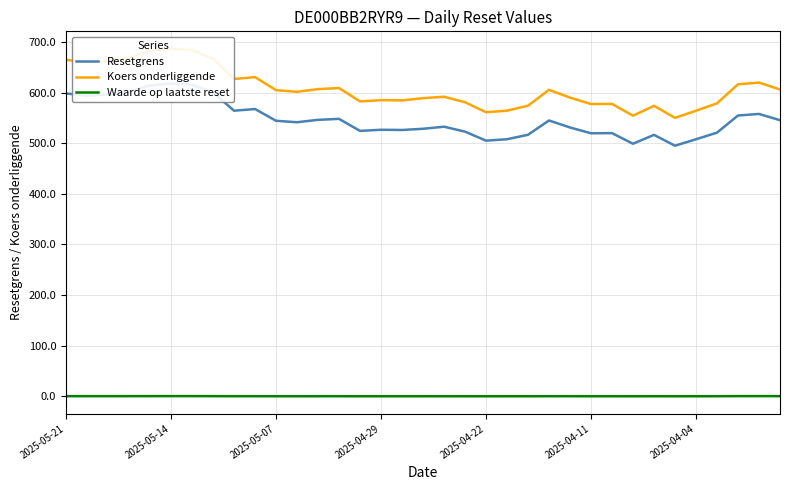

True or false: Waarde op laatste reset and Koers onderliggende intersect in this chart.

False